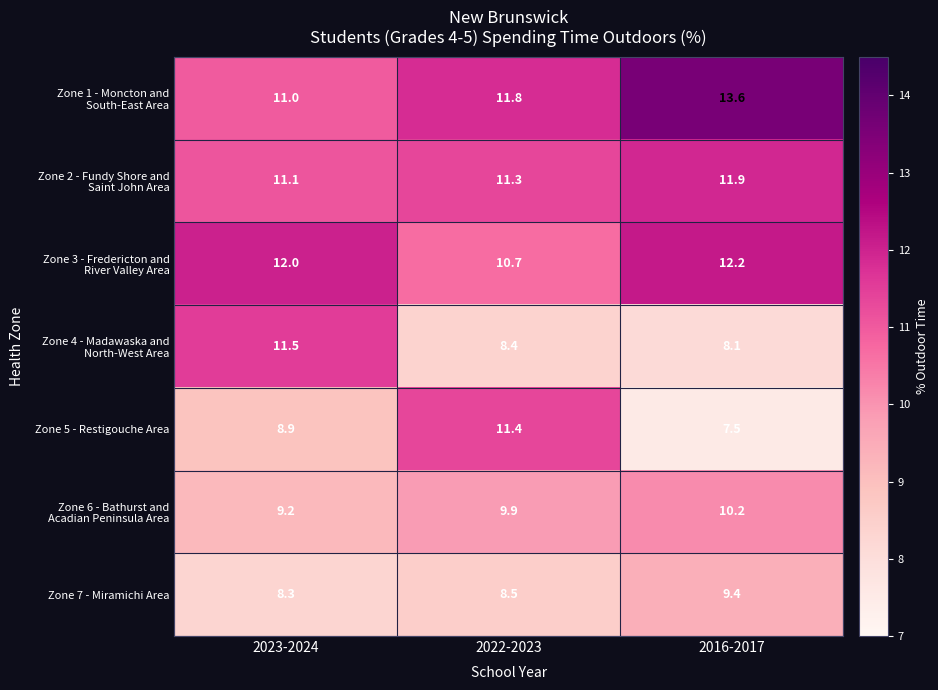

At how many categories does at least one series exceed 7?

3